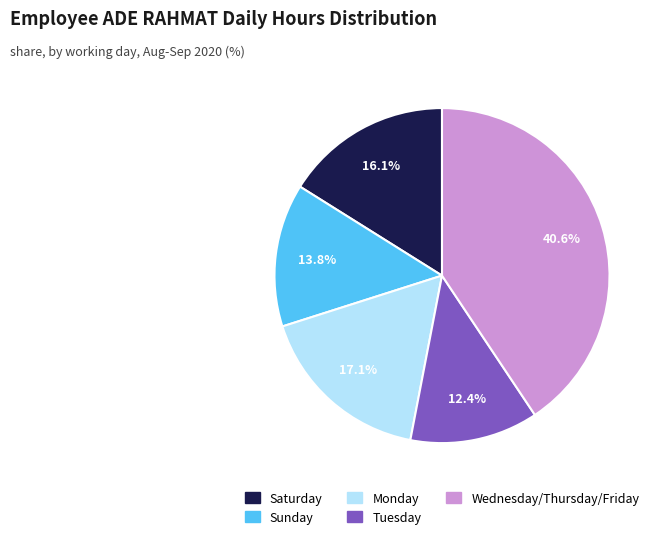

How many segments does this pie chart have?

5